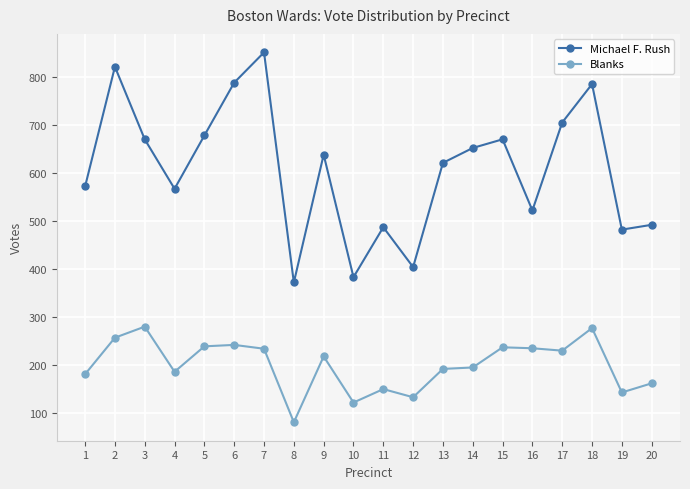

What is the average value of the Blanks series?

200